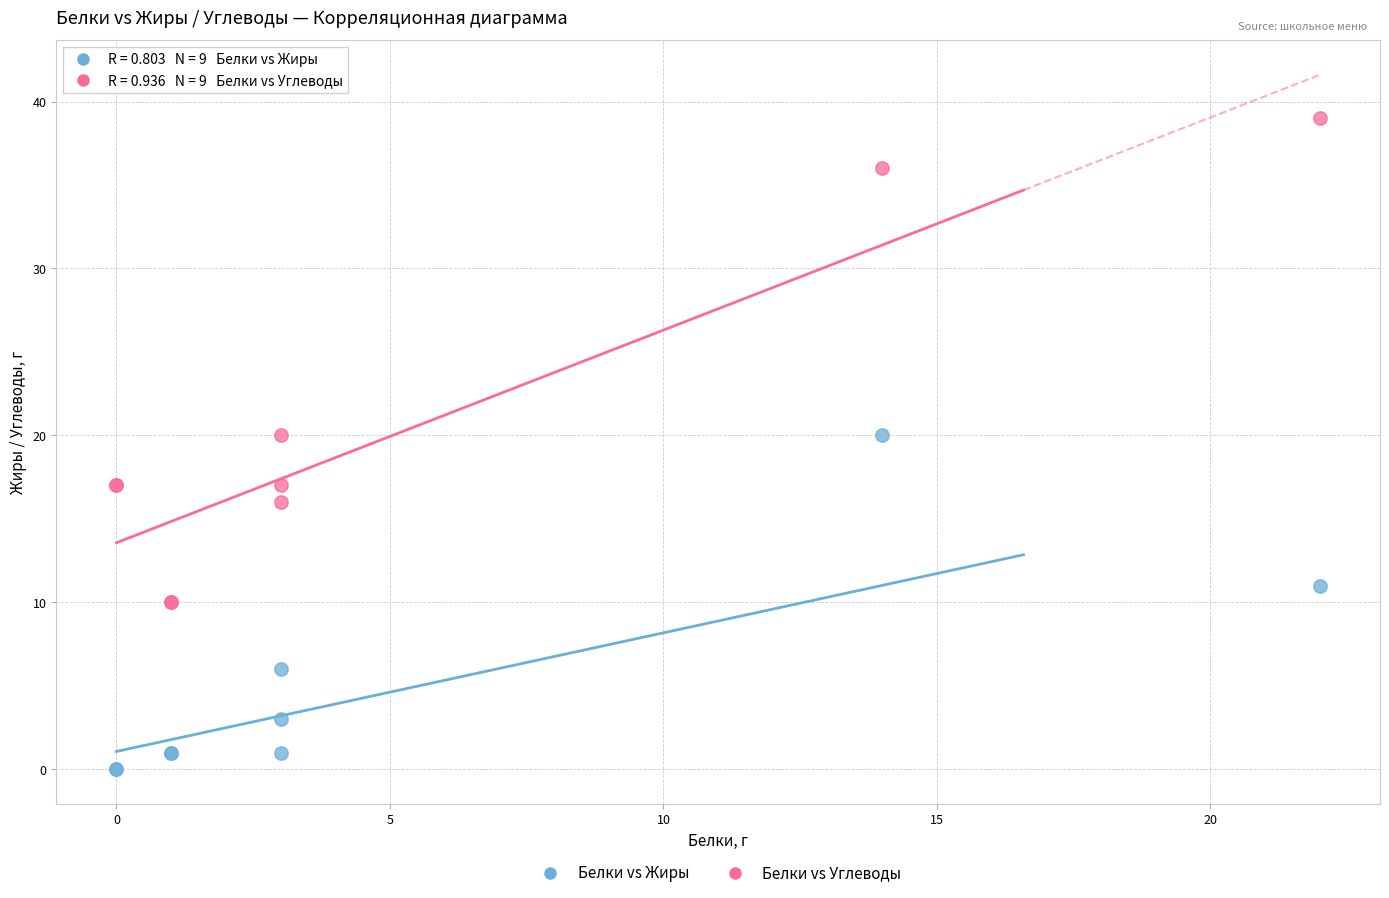

What is the X range (max minus min) for the scatter plot?

22